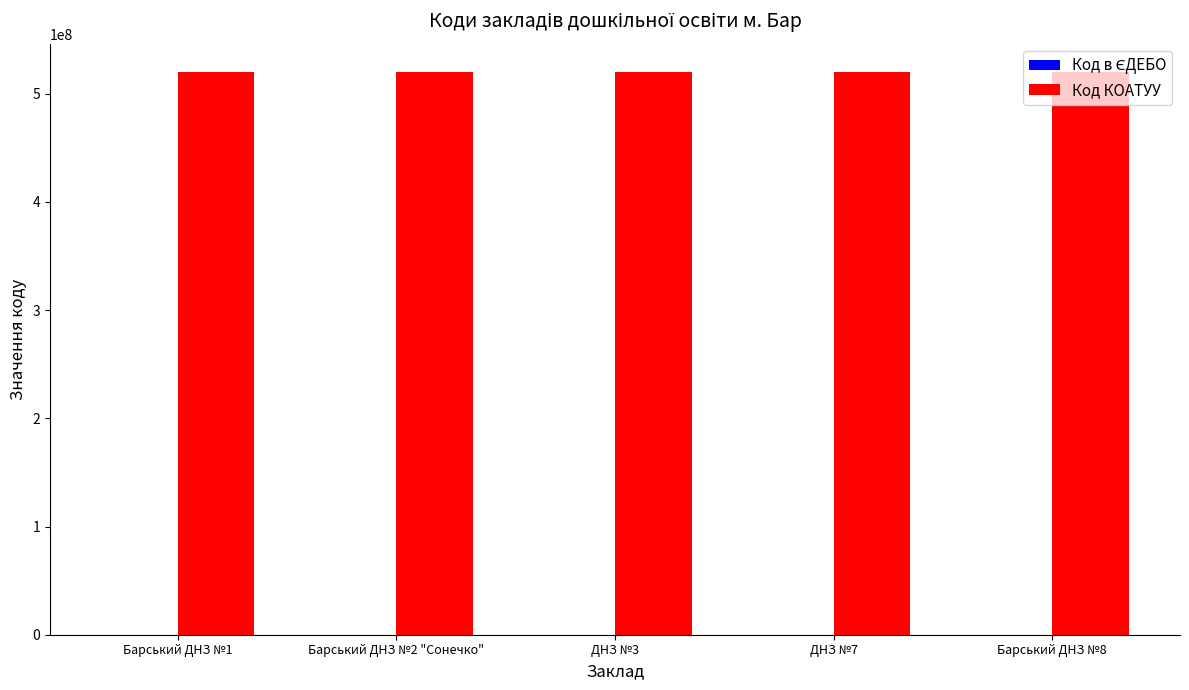

What is the greatest value displayed?

520210100